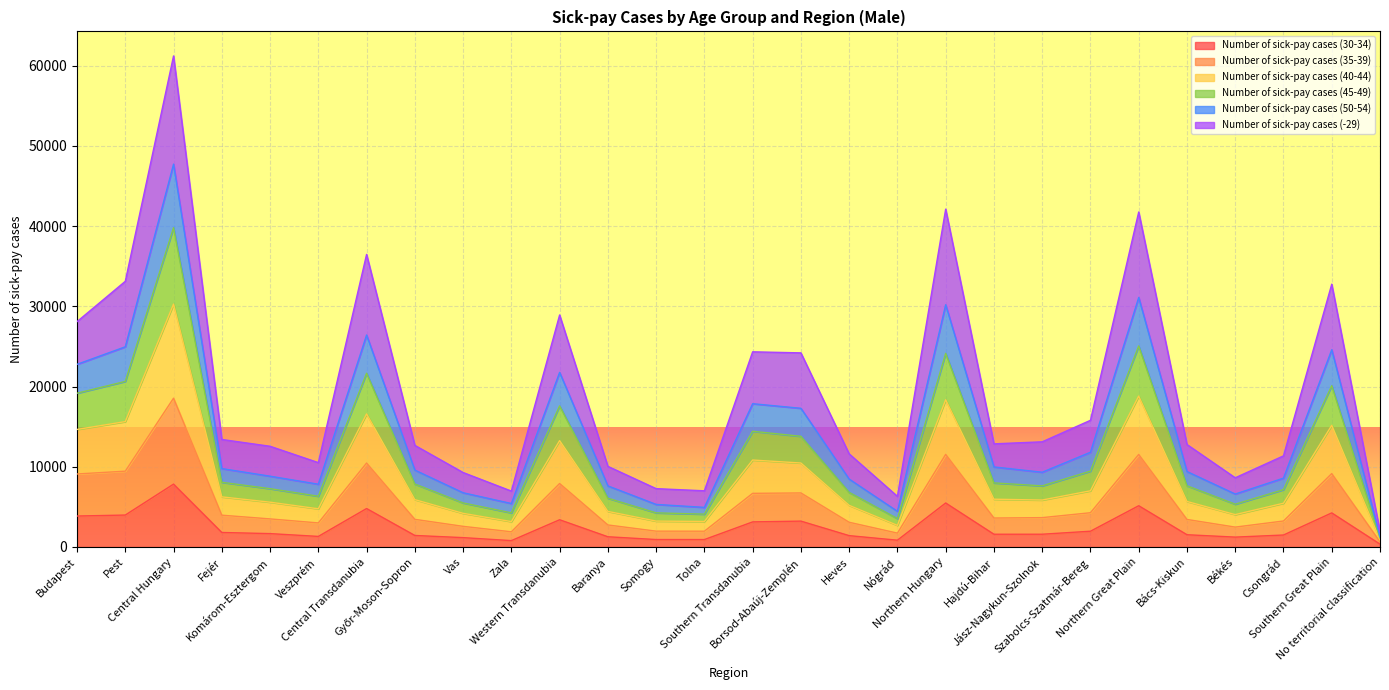

How many data points does each series have?

28